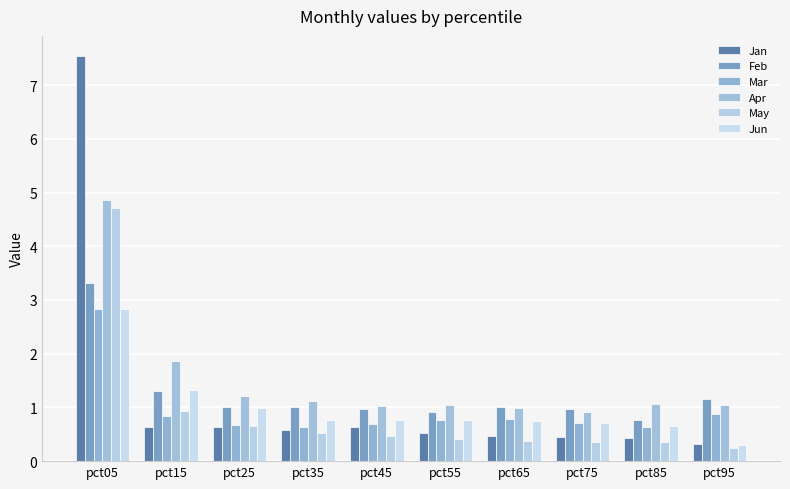

What is the difference between the Jun values at pct05 and pct75?

2.1